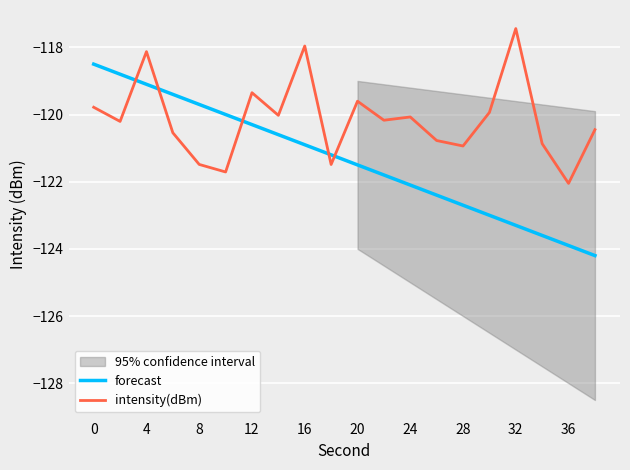

What is the difference between the second highest and second lowest values in the intensity(dBm) series?

3.8